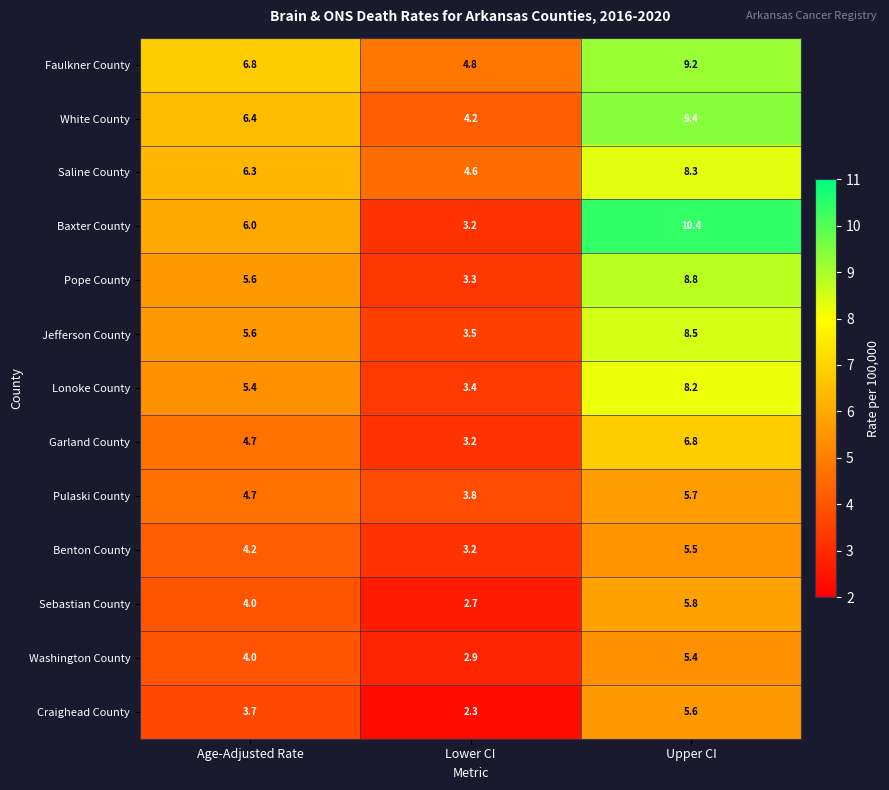

What is the difference between the second highest and minimum values in the Pope County series?

2.3